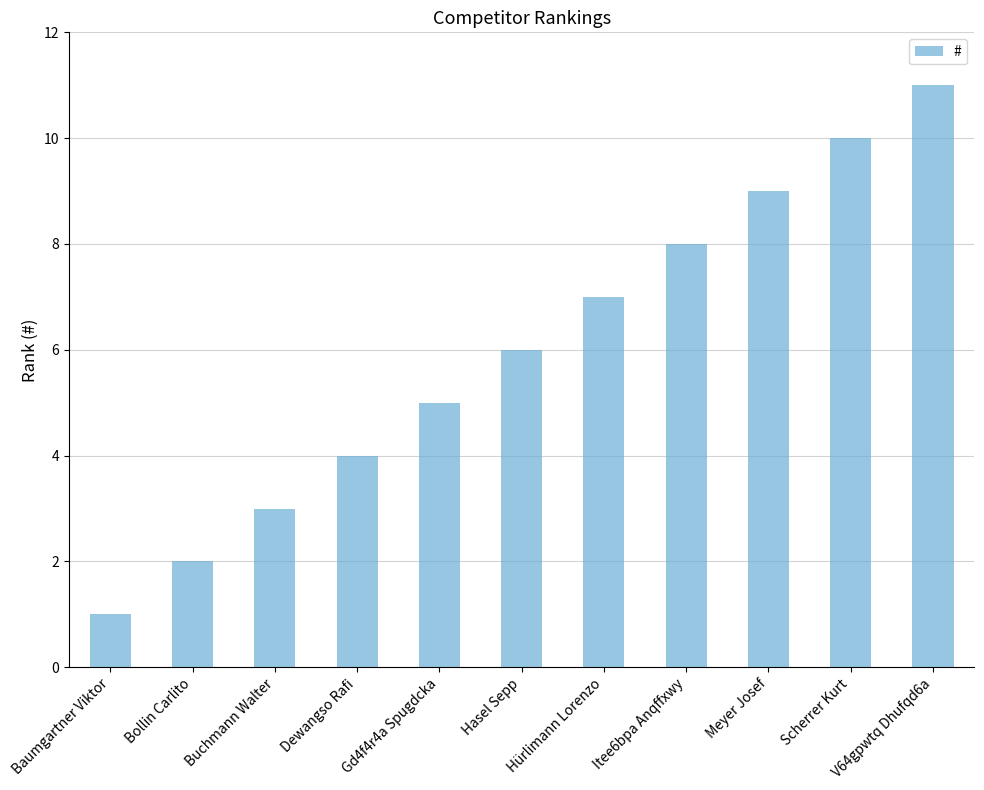

What is the sum of all values?

66